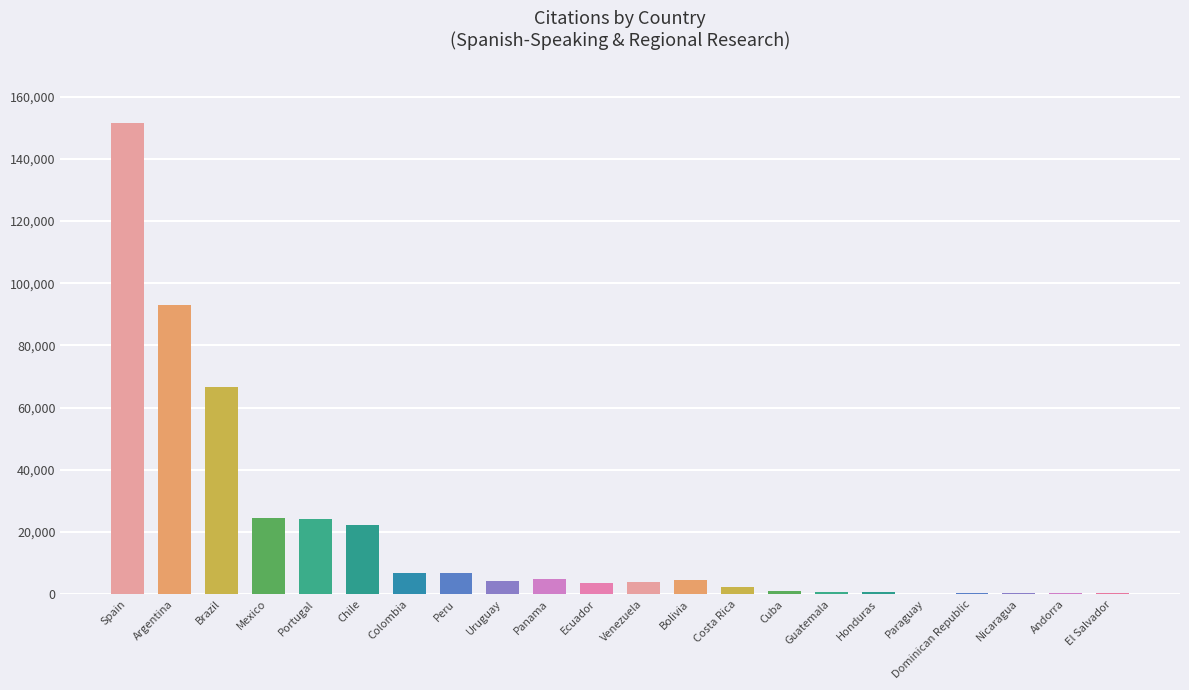

Approximately how many times larger is the value at Spain compared to Dominican Republic?

623.6